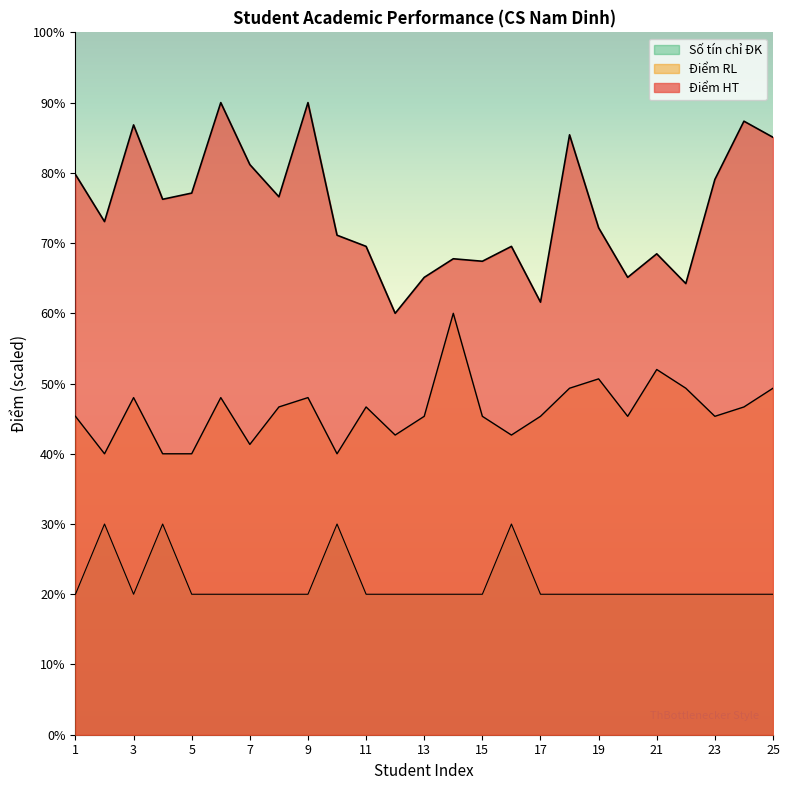

What is the difference between the highest and lowest values at 15?

47.4